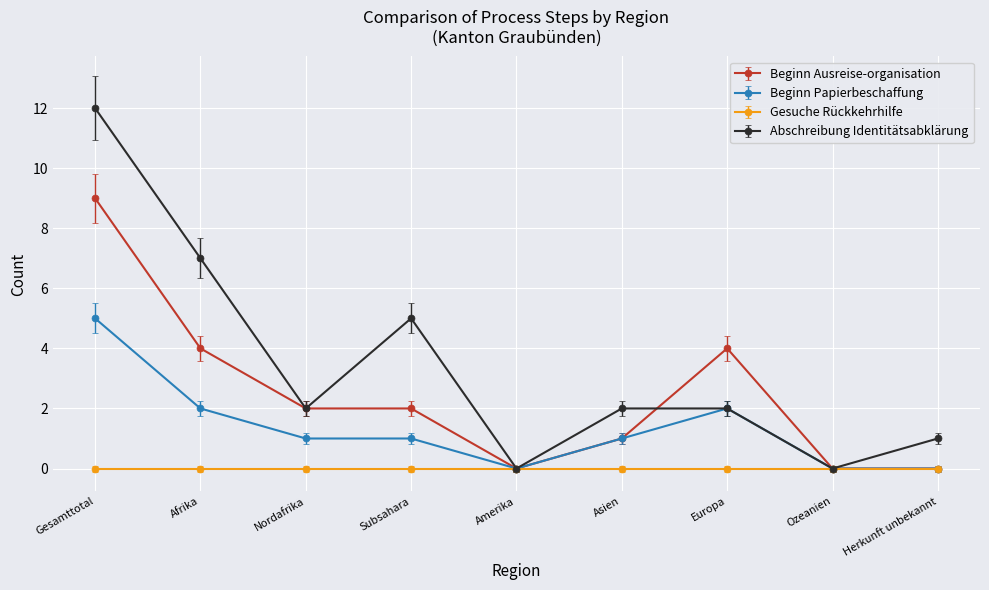

What are all the series names shown in the legend?

Beginn Ausreise-organisation, Beginn Papierbeschaffung, Gesuche Rückkehrhilfe, Abschreibung Identitätsabklärung